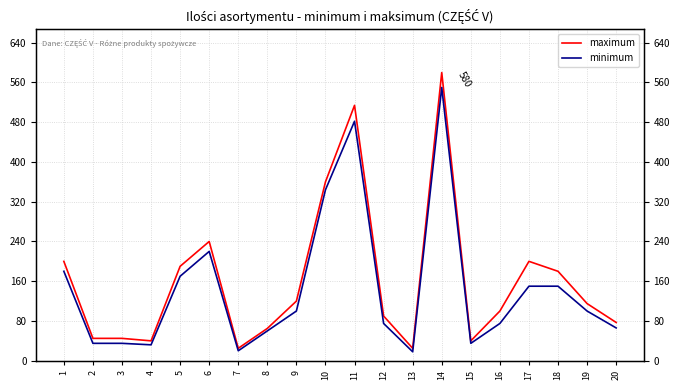

Which label corresponds to the largest value in the chart?

14